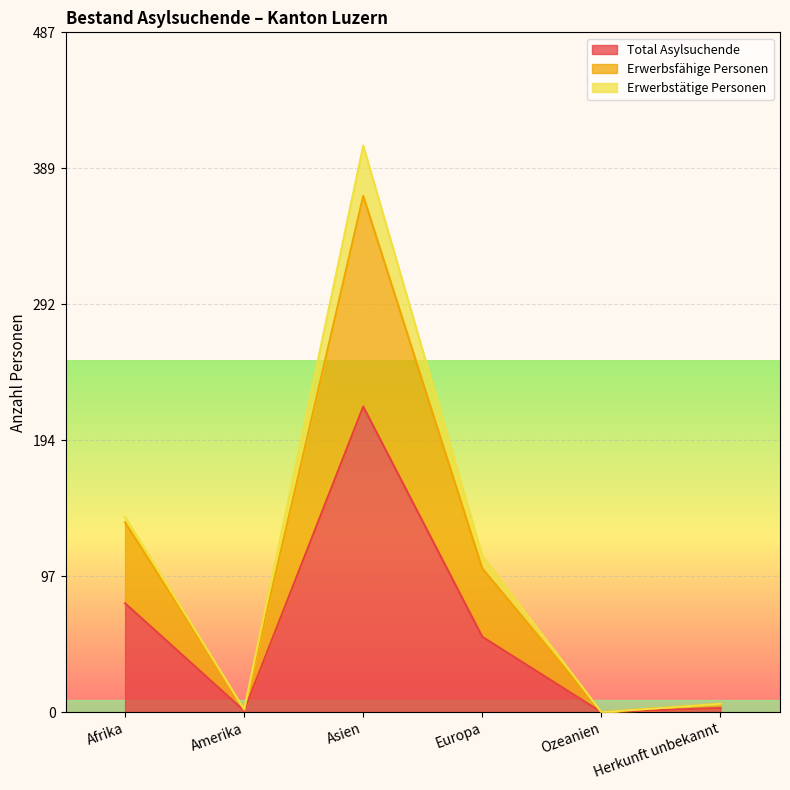

The value of Total Asylsuchende at Europa is 54. True or false?

True